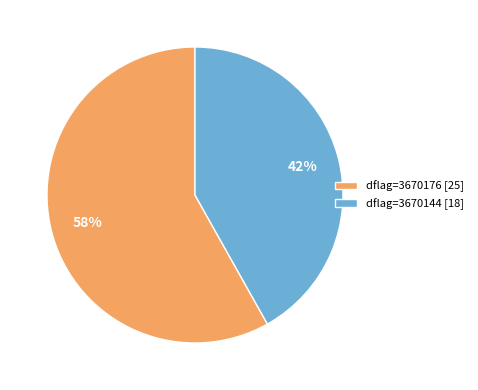

Count the number of slices in the pie.

2